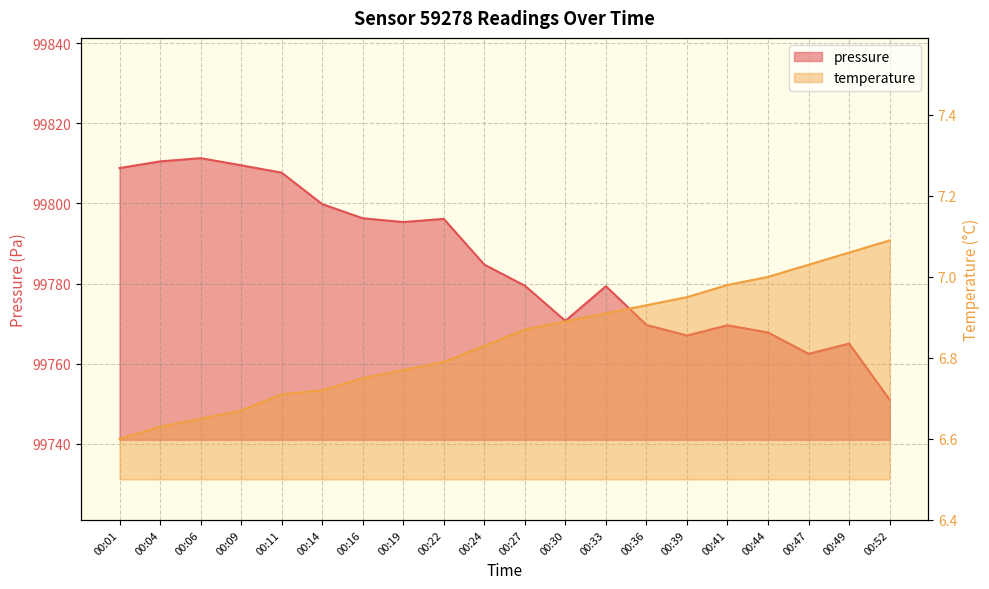

At which label is temperature closest to 6?

00:01